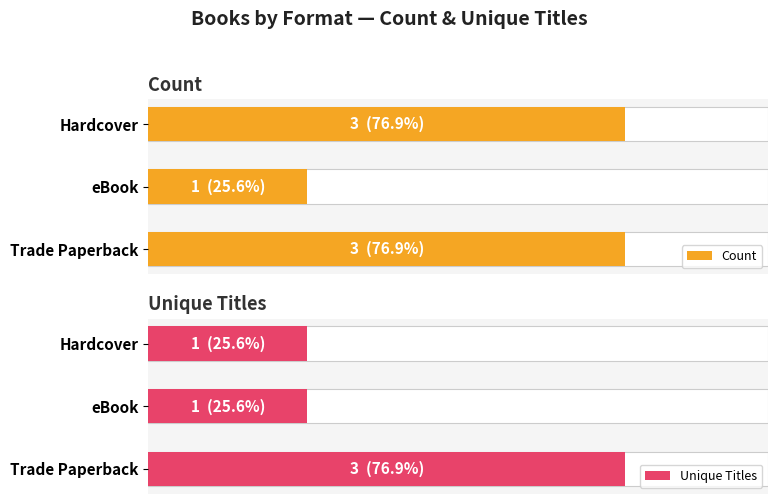

Is the value of Unique Titles at Trade Paperback greater than the value of Count at eBook?

Yes